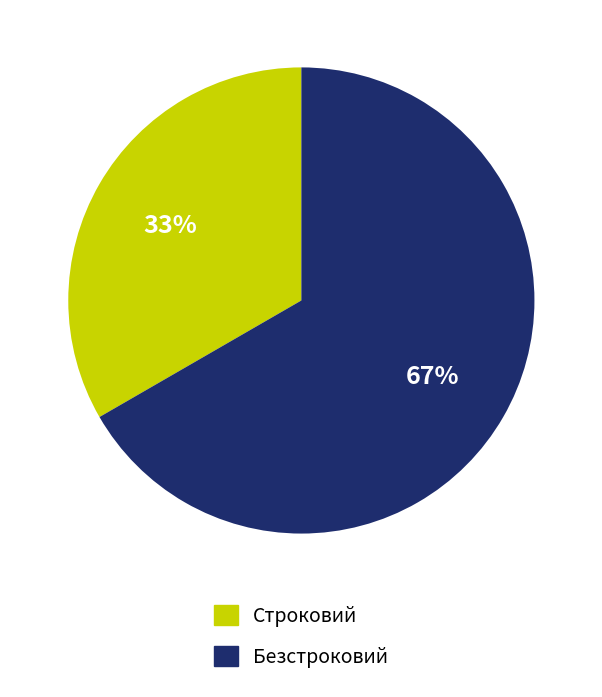

Approximately how many times larger is the value at Строковий compared to Безстроковий?

0.5